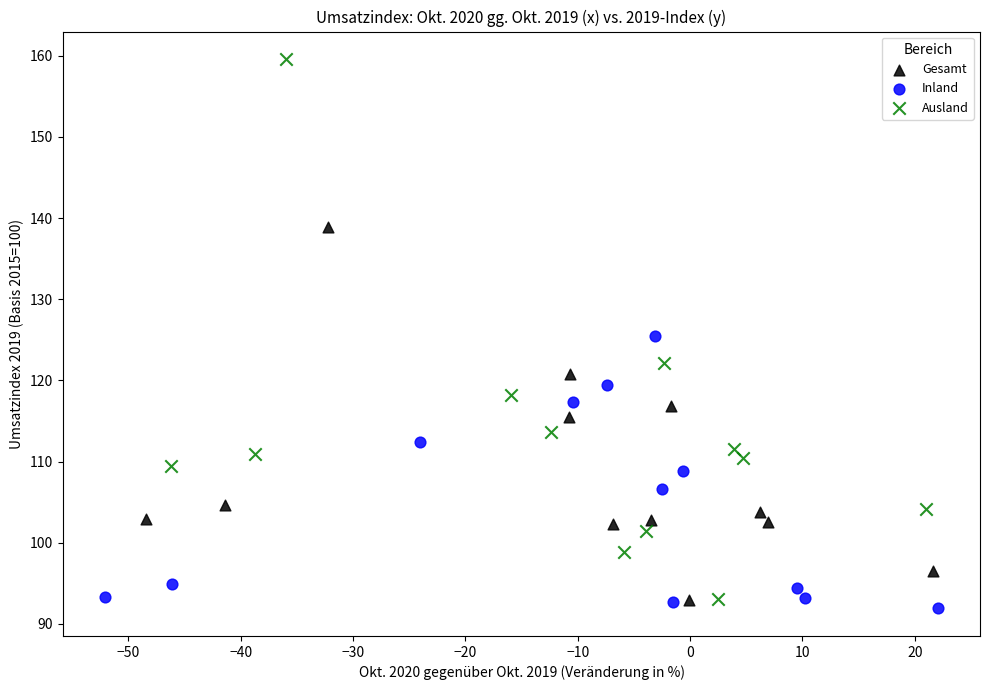

Which series reaches the maximum Y coordinate?

Ausland